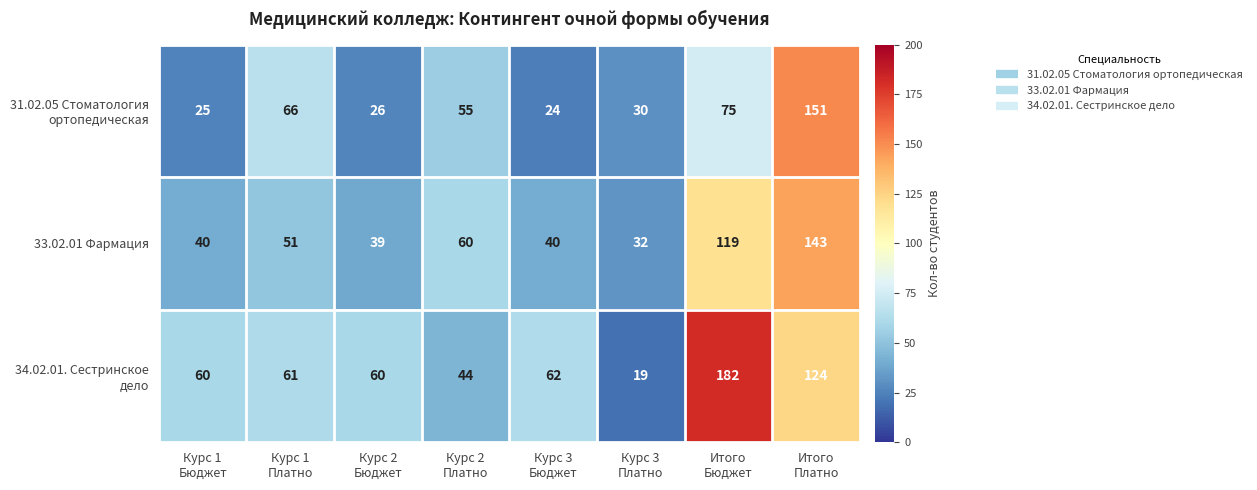

What is the difference between the maximum and minimum values in the 33.02.01 Фармация series?

111